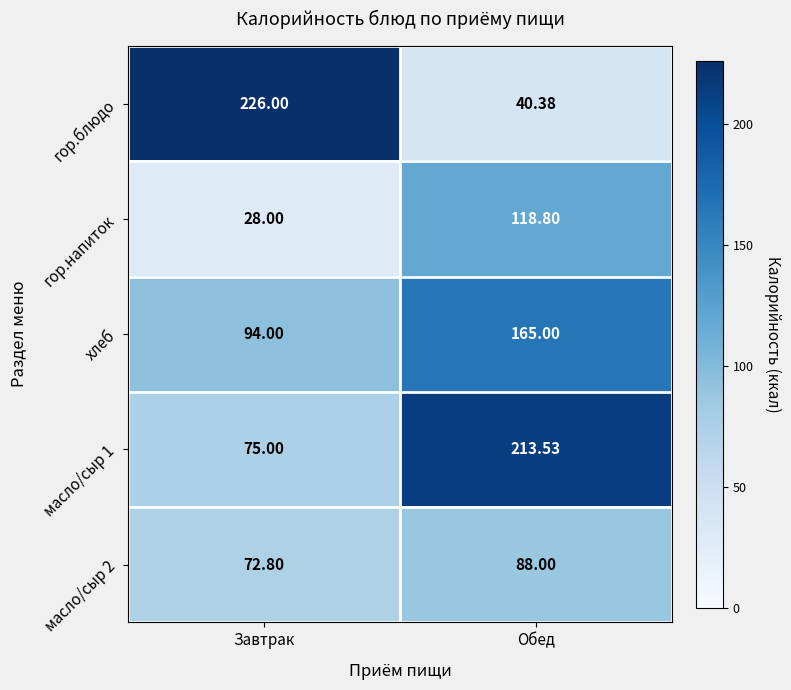

List the labels in order of гор.блюдо value, largest first.

Завтрак, Обед